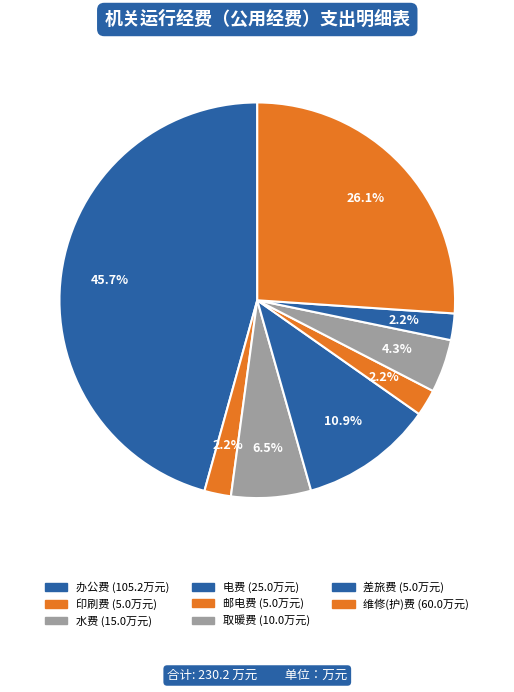

How many slices are in this pie chart?

8